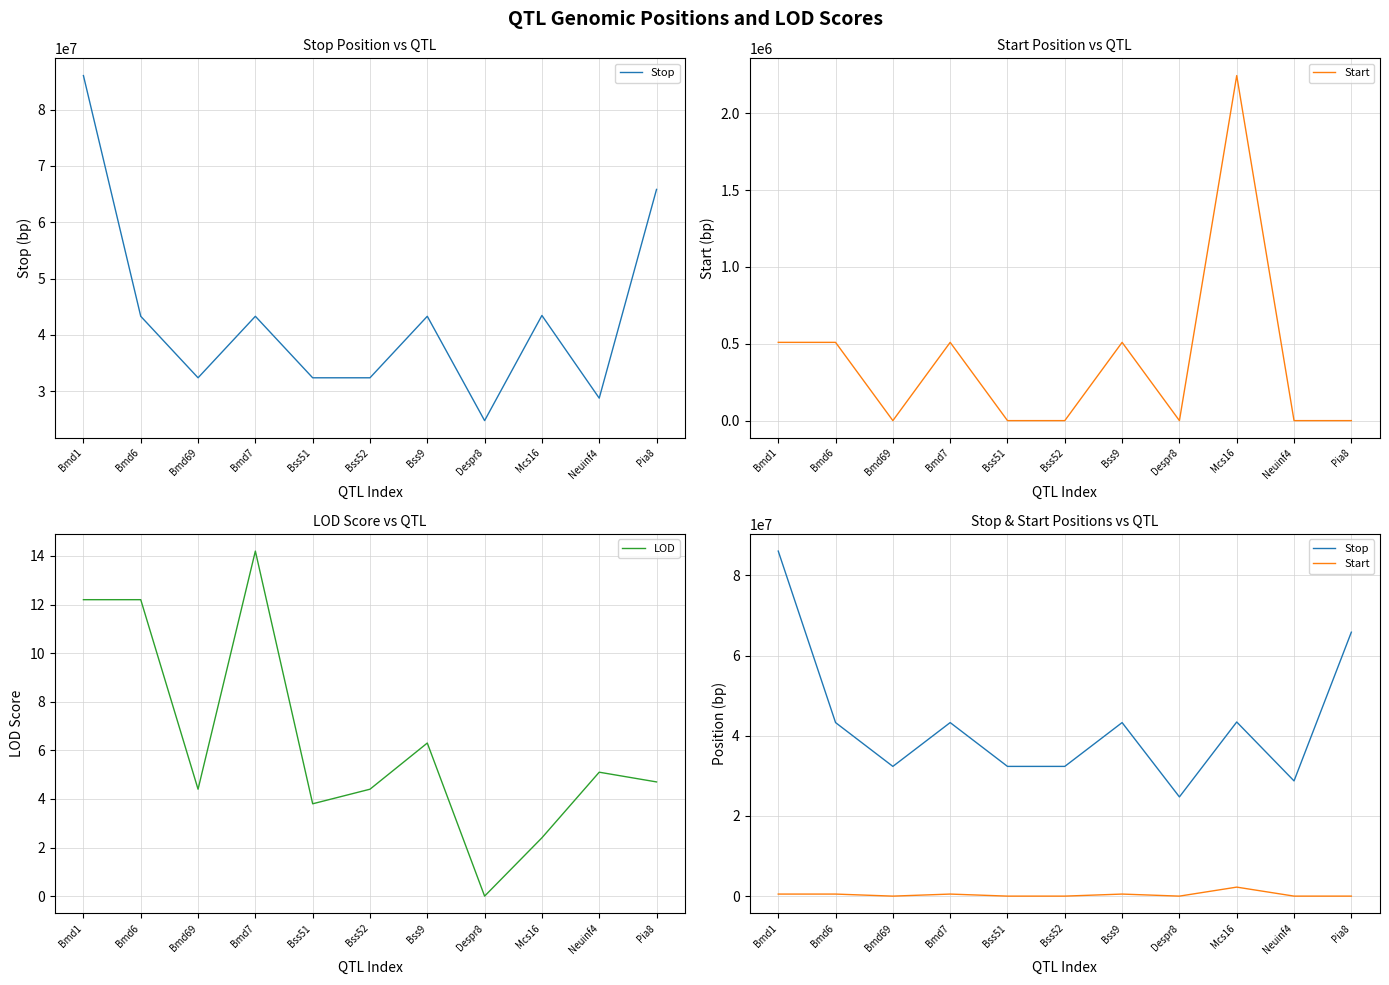

At Bmd69, list the series in order from smallest to largest.

Start, LOD, Stop